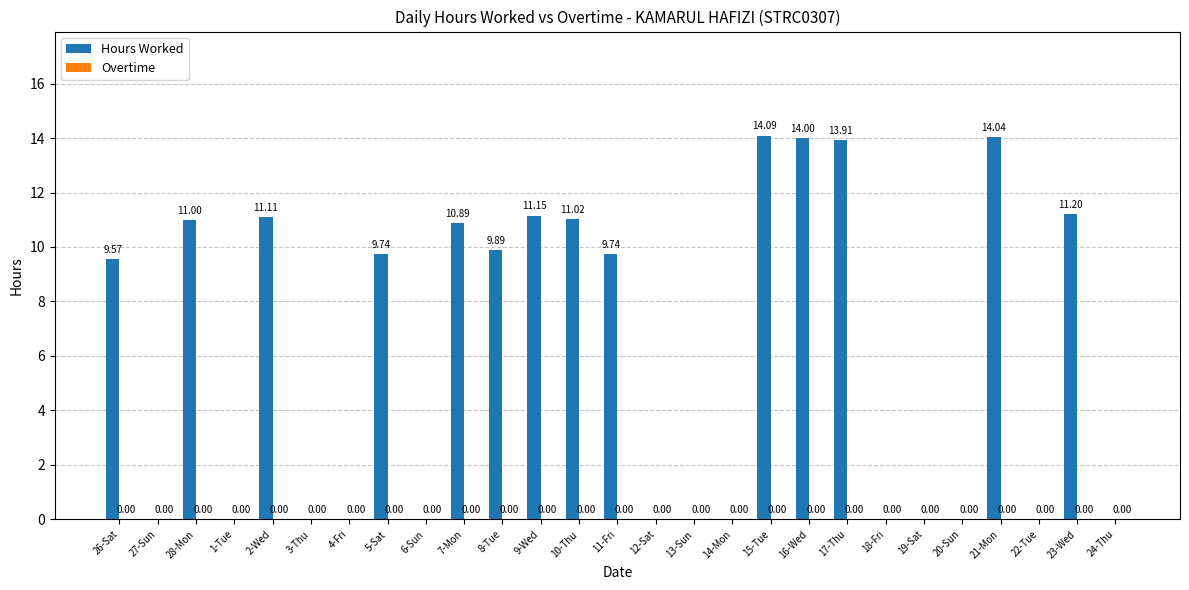

What is the ratio of the value at 26-Sat to the value at 11-Fri?

1.0